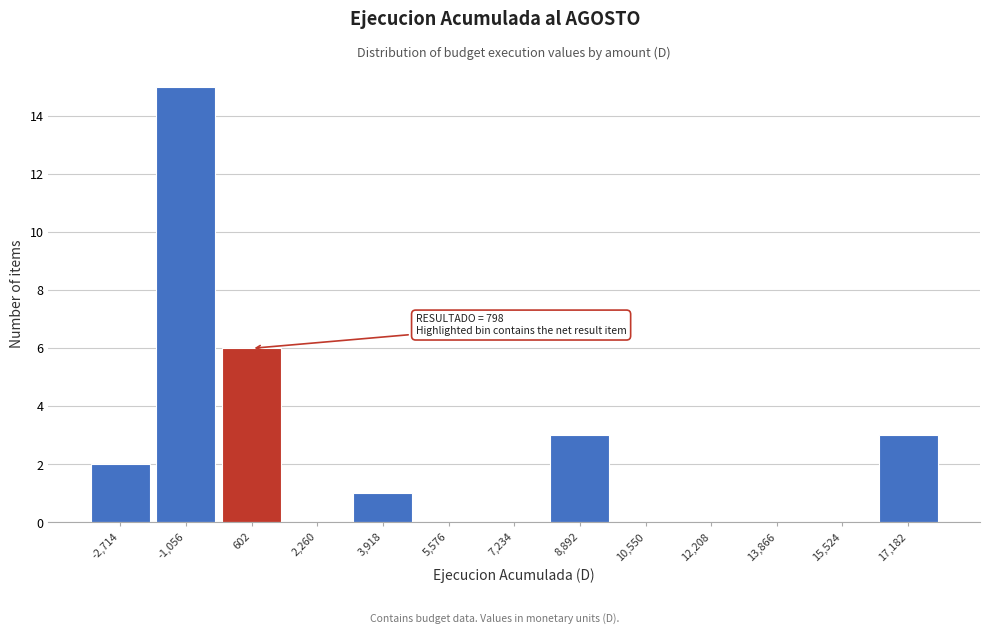

Reading left to right, transcribe all the data shown in this chart.

-2,714=2	-1,056=15	602=6	2,260=0	3,918=1	5,576=0	7,234=0	8,892=3	10,550=0	12,208=0	13,866=0	15,524=0	17,182=3